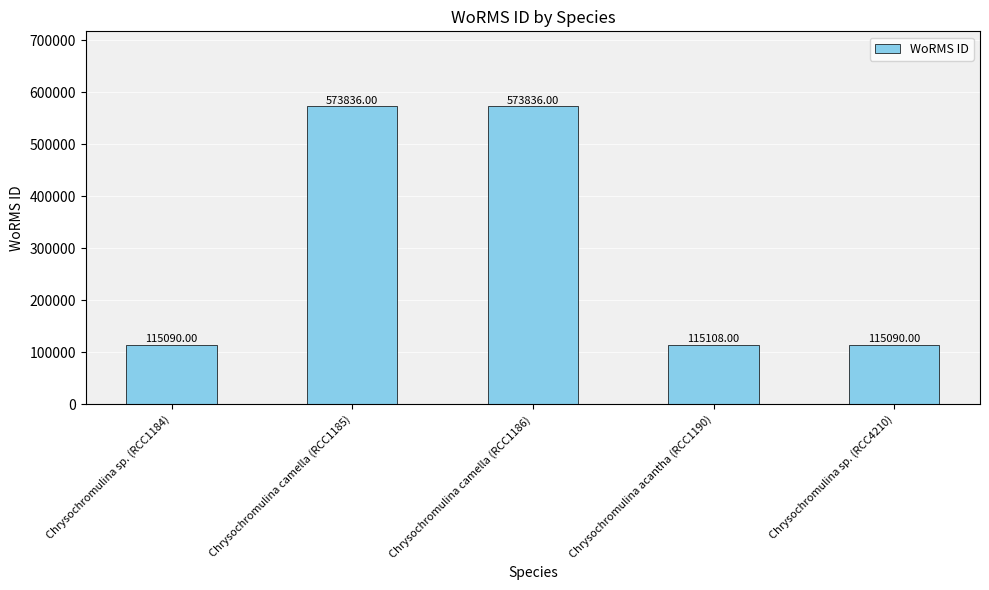

What is the label of the 5th bar from the right?

Chrysochromulina sp. (RCC1184)